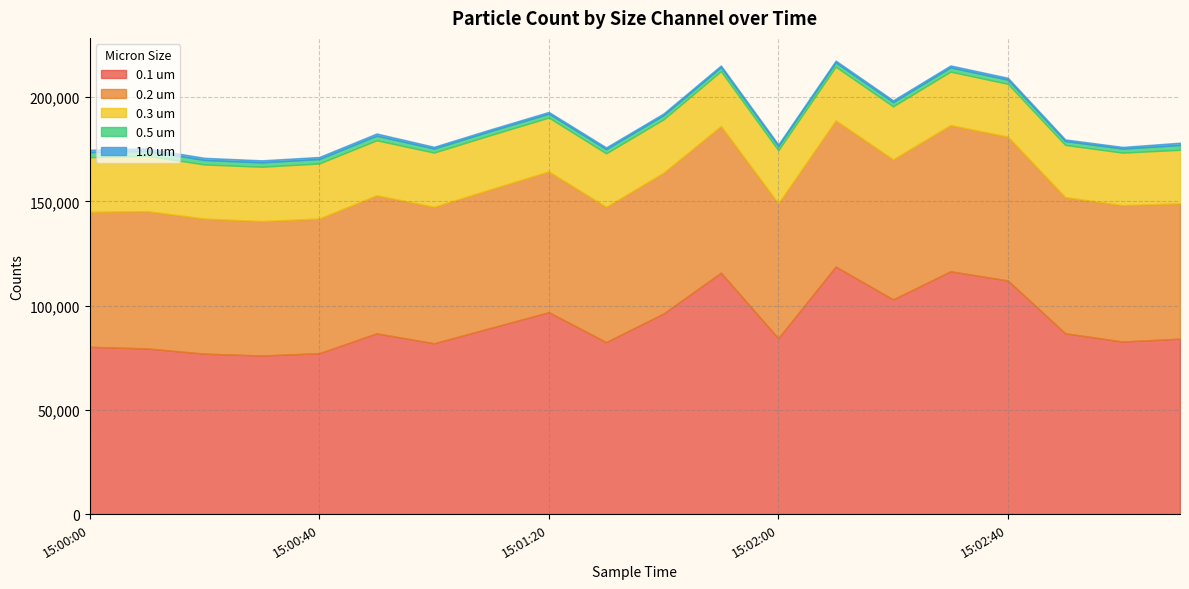

Rank the series at 15:01:10 from highest to lowest value.

0.1 um, 0.2 um, 0.3 um, 0.5 um, 1.0 um